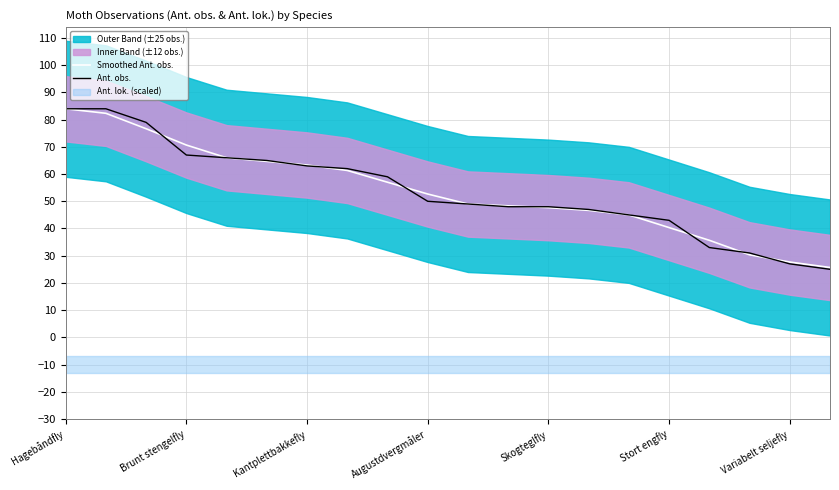

Which series ends up on top after the final intersection of Ant. obs. and Smoothed Ant. obs.?

Smoothed Ant. obs.